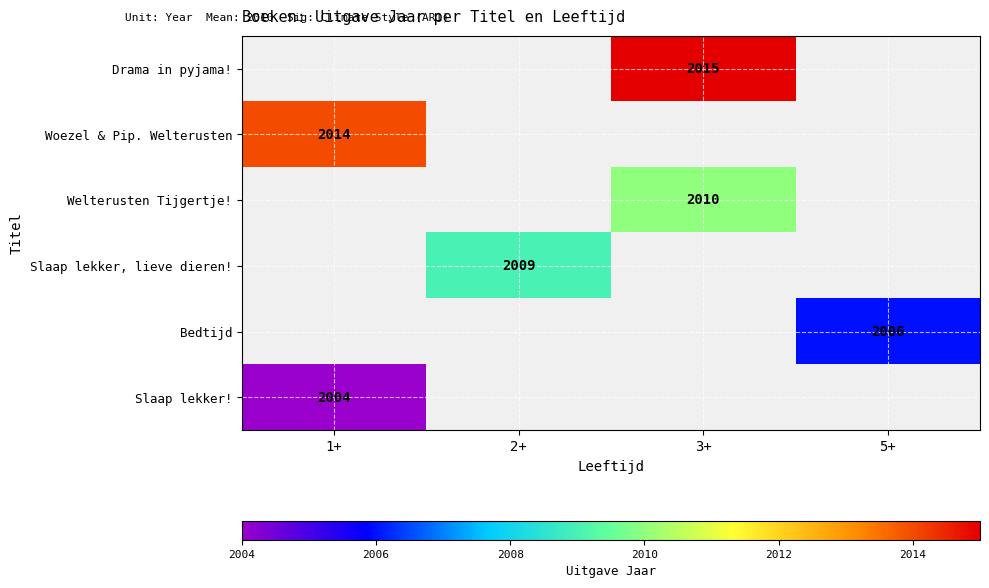

At which category does the chart reach its peak across all series?

3+